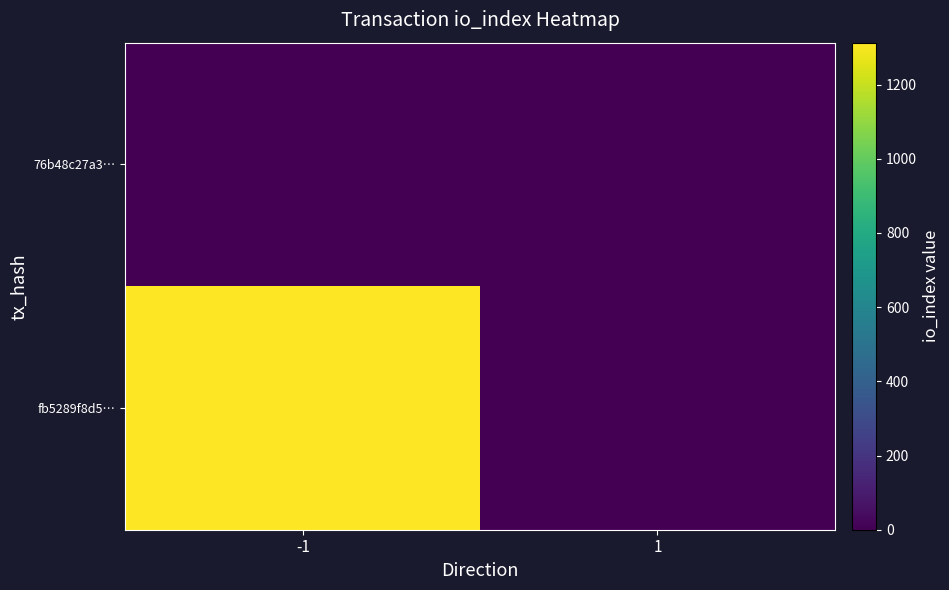

What is the total value across all series at -1?

1313